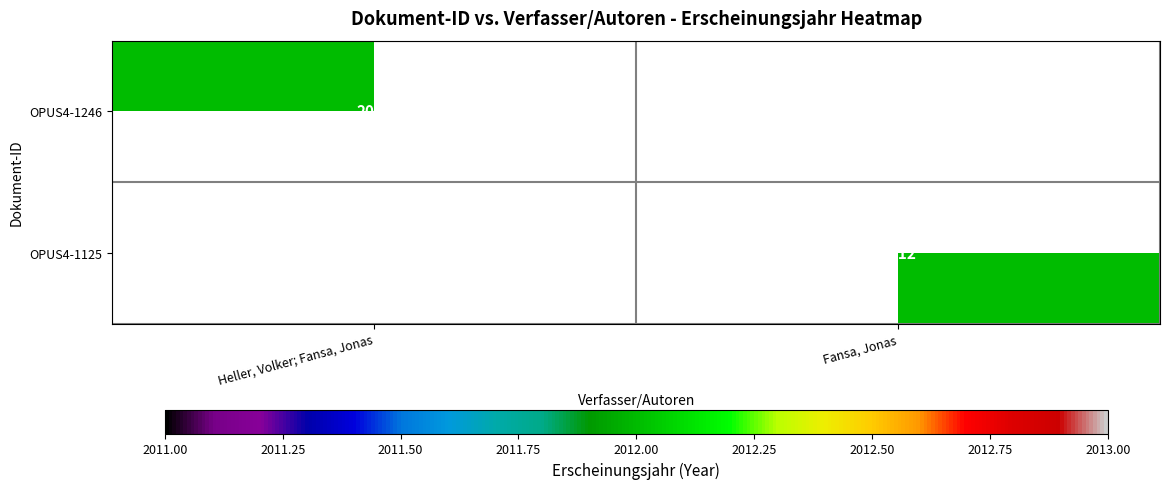

Is it true that OPUS4-1246 equals 2012 at Heller, Volker; Fansa, Jonas?

True